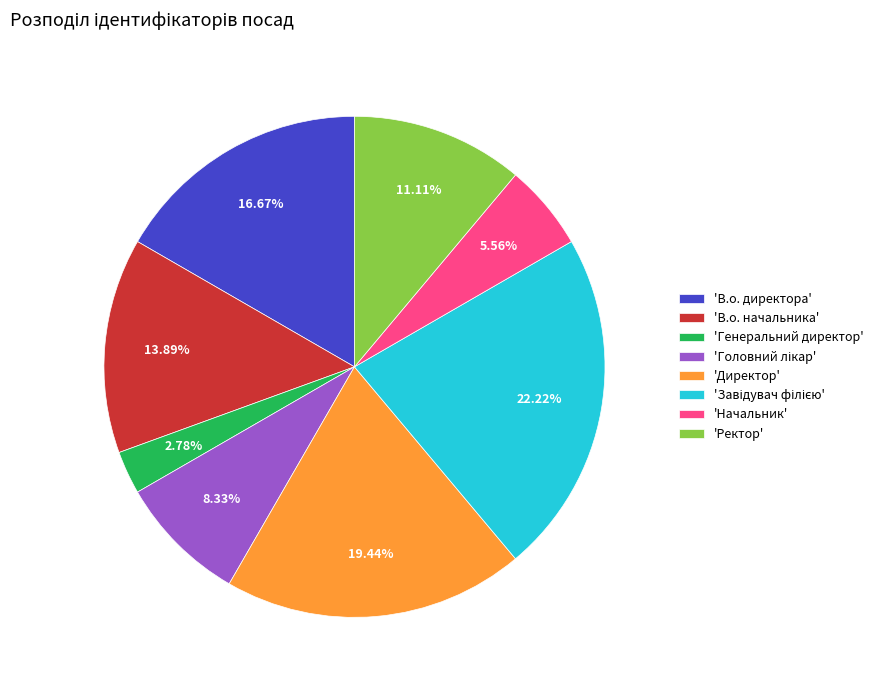

Is the sum of 'В.о. директора' and 'Начальник' greater than half?

No